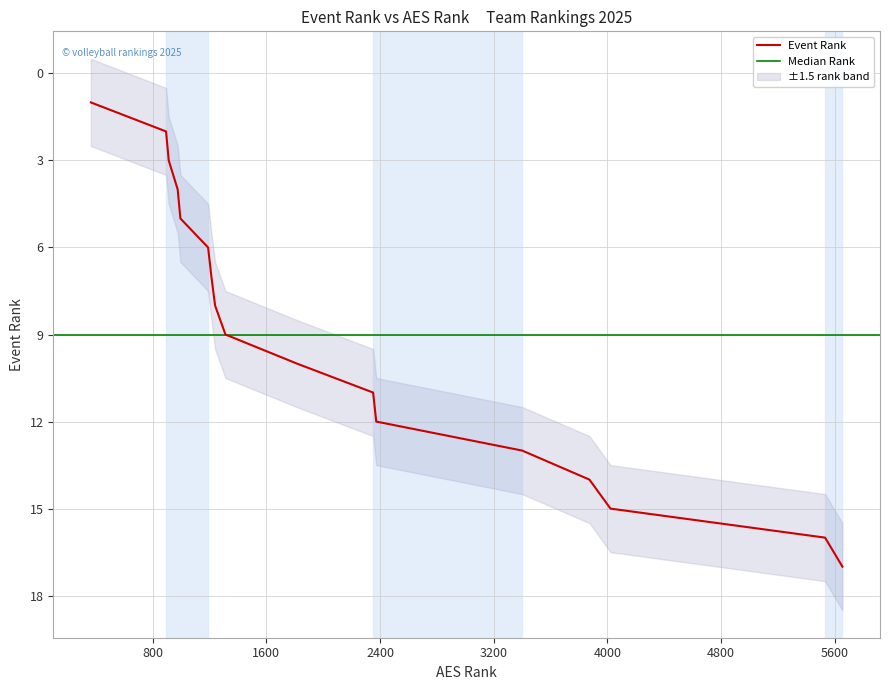

Reading left to right, transcribe all the data shown in this chart.

1	2	3	4	5	6	7	8	9	10	11	12	13	14	15	16	17